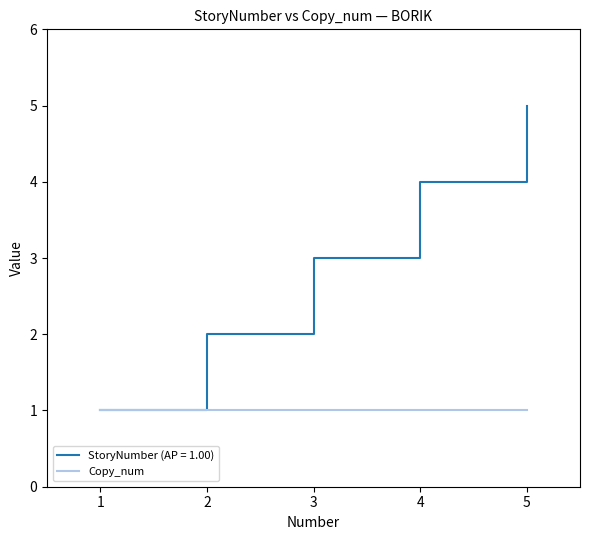

Which series has the largest range (max minus min)?

StoryNumber (AP = 1.00)